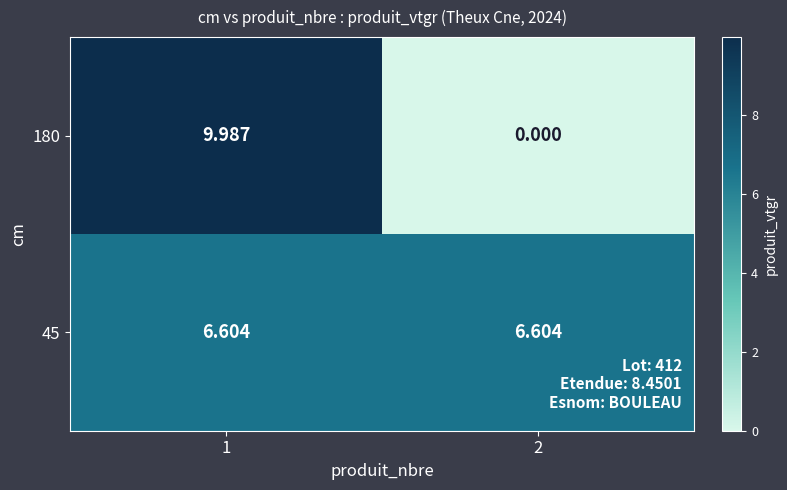

Is the value of 180 at 2 greater than the value of 45 at 1?

No